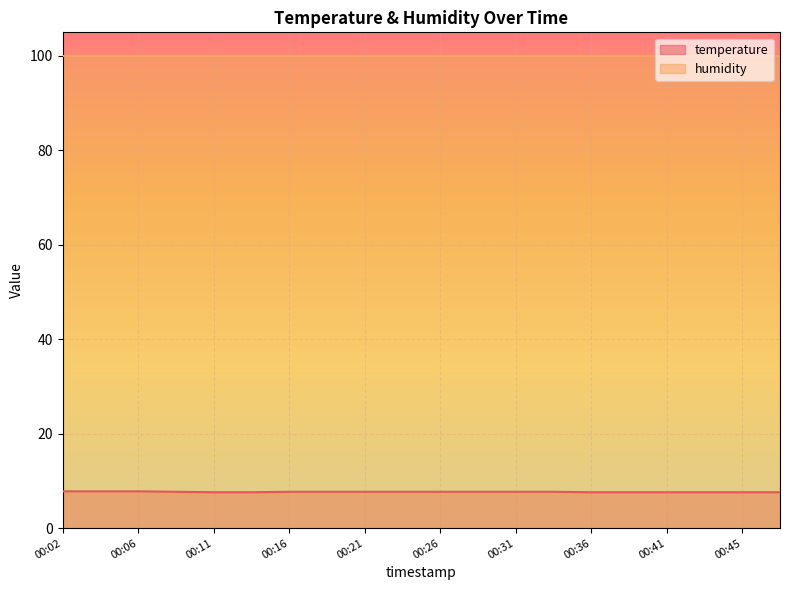

Is it true that temperature equals 11.4 at 00:16?

False